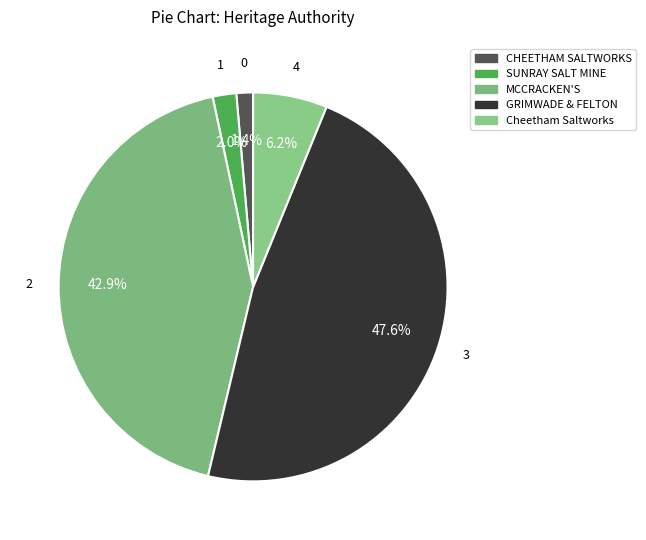

Count the number of slices in the pie.

5